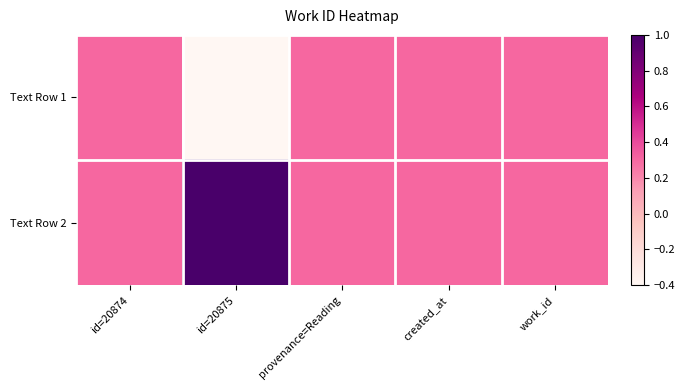

List the series in order of their overall mean, lowest first.

Text Row 1, Text Row 2